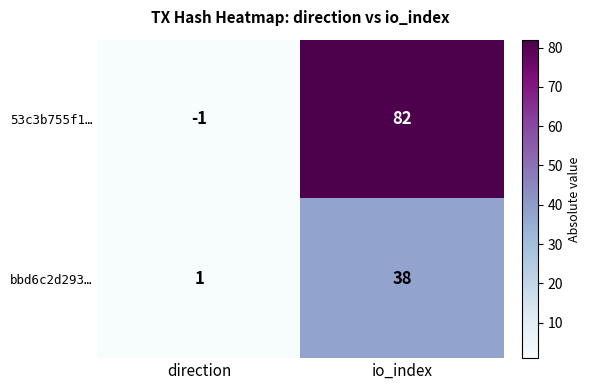

What is the sum of the bbd6c2d293… values at direction and io_index?

39